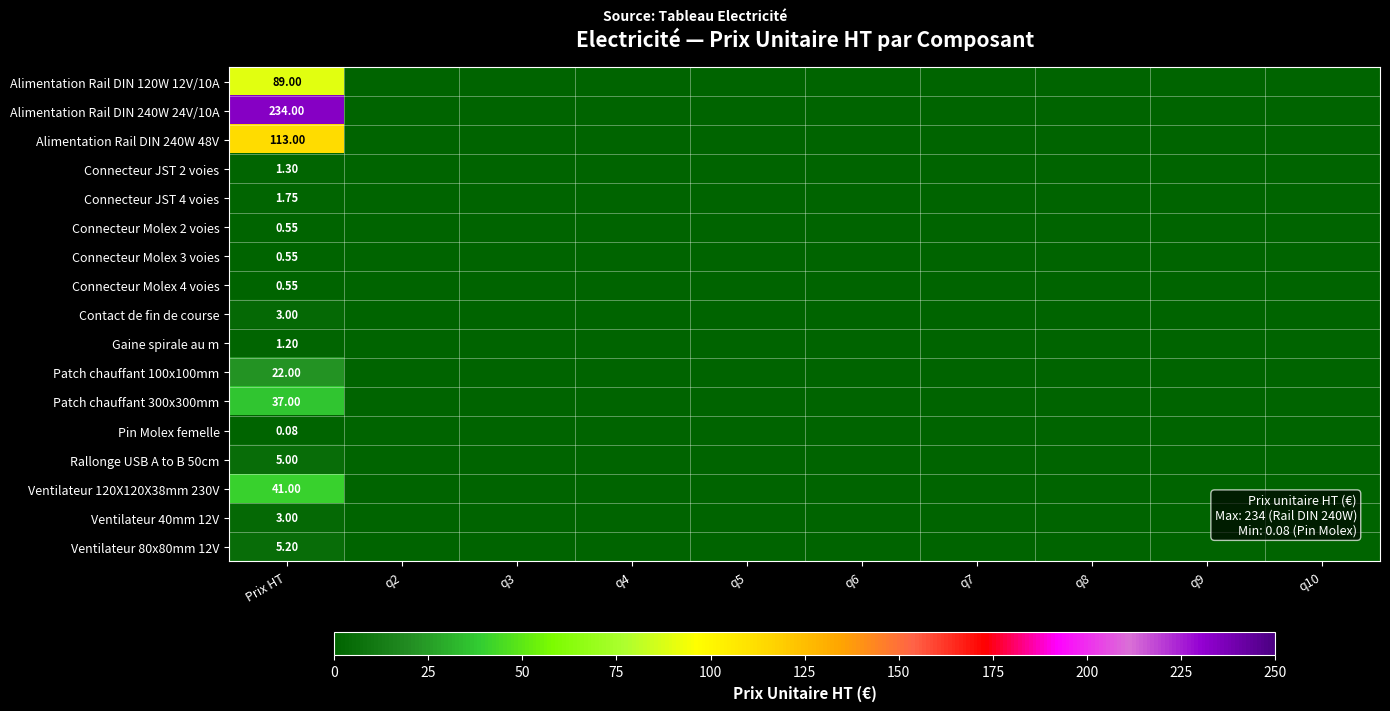

What is the sum of the Connecteur Molex 4 voies values at Prix HT and q2?

0.6